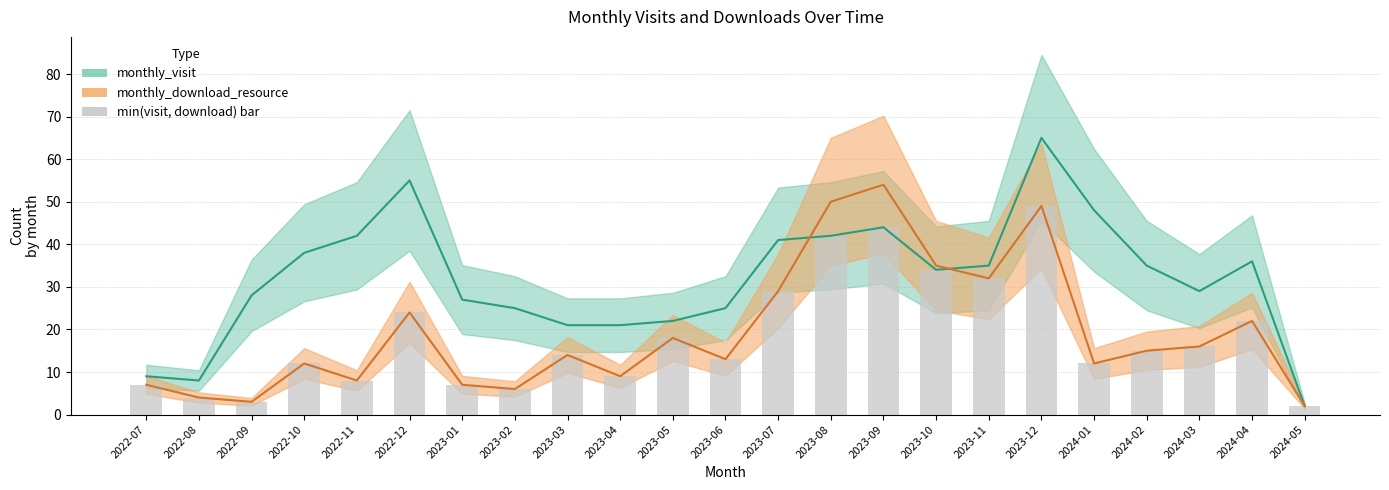

What is the label of the 7th bar from the right?

2023-11